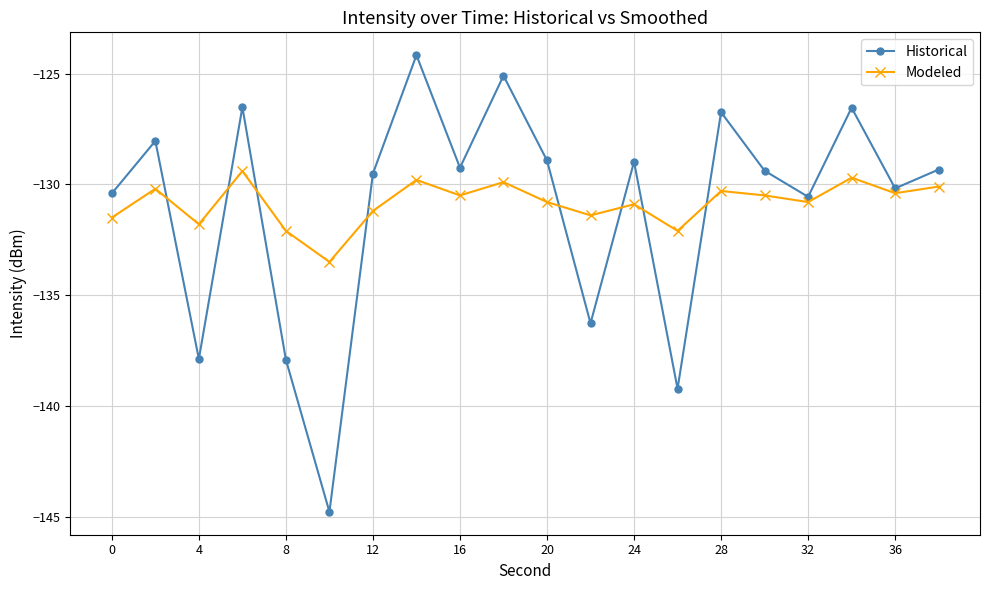

List the series in order of their peak value, lowest first.

Modeled, Historical